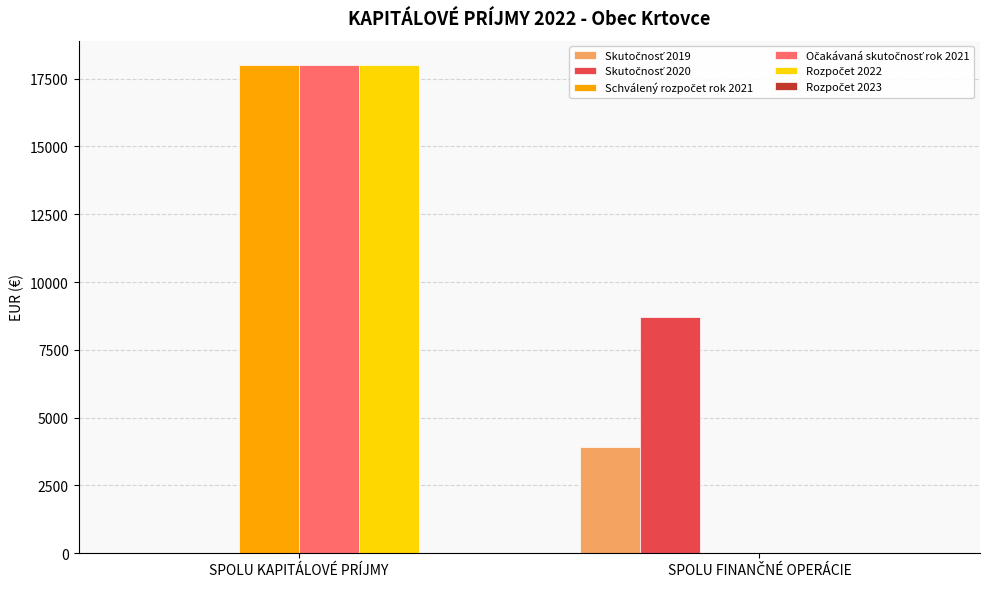

How many categories are shown in the chart?

2